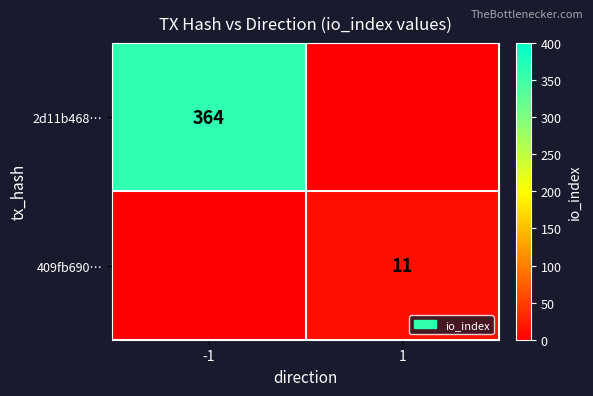

Is the value of 409fb690… at 1 greater than the value of 2d11b468… at -1?

No